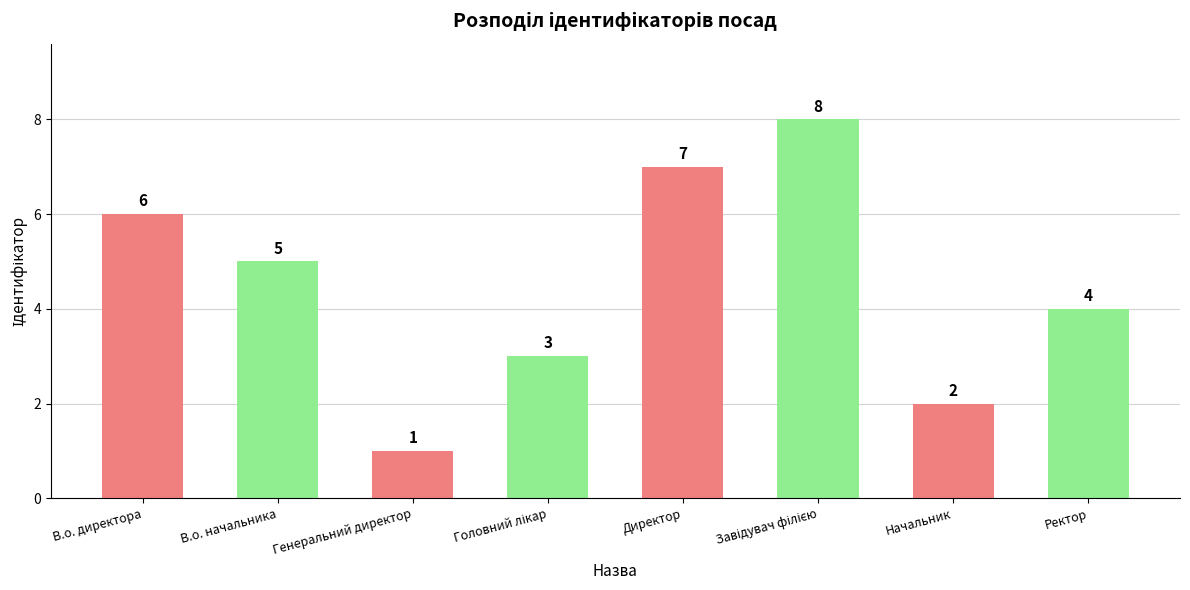

Is it true that the value at Ректор is 4?

True